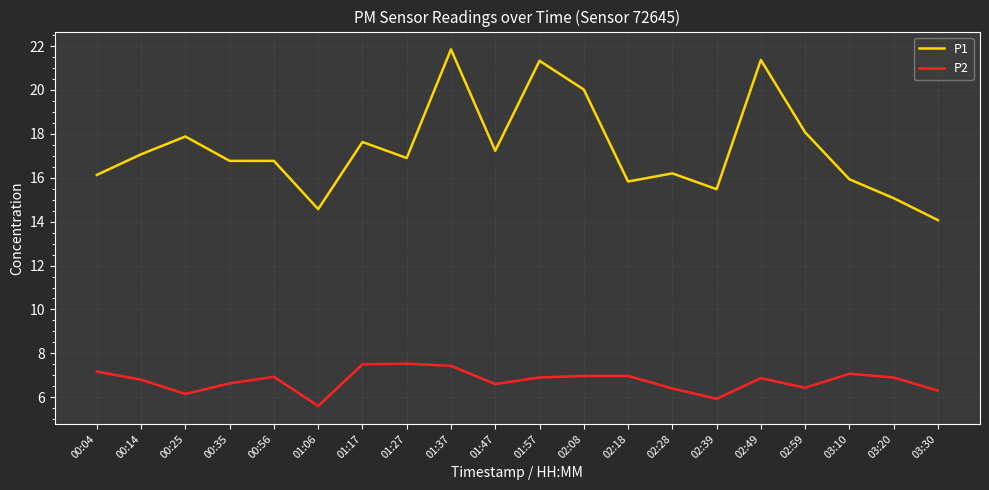

How many lines are shown in the chart?

2